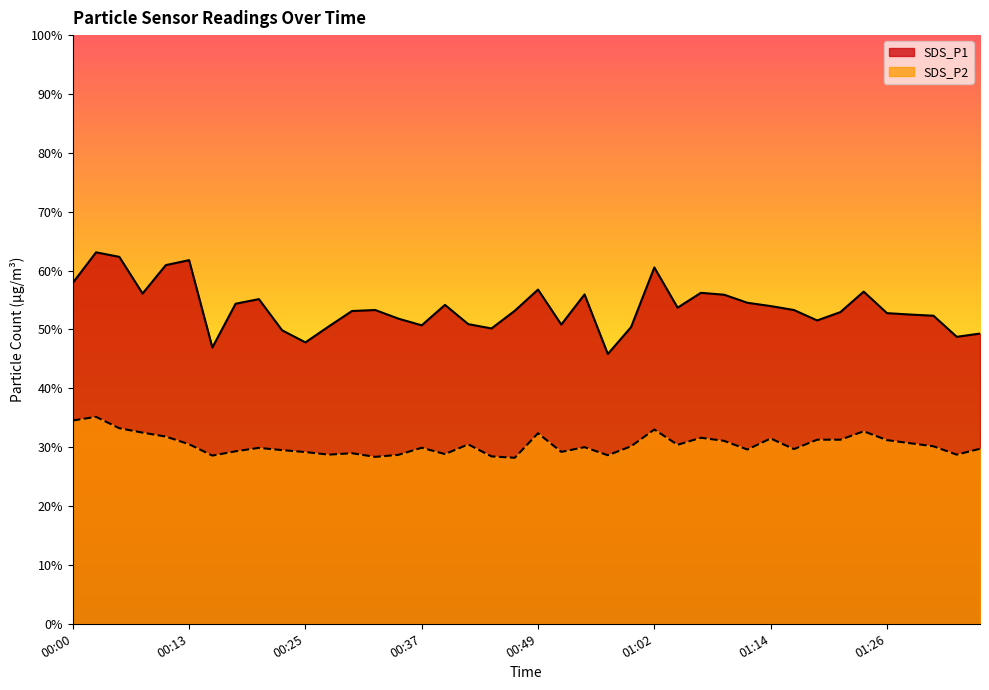

In SDS_P2, how many points are lower than both neighbors (excluding endpoints)?

11